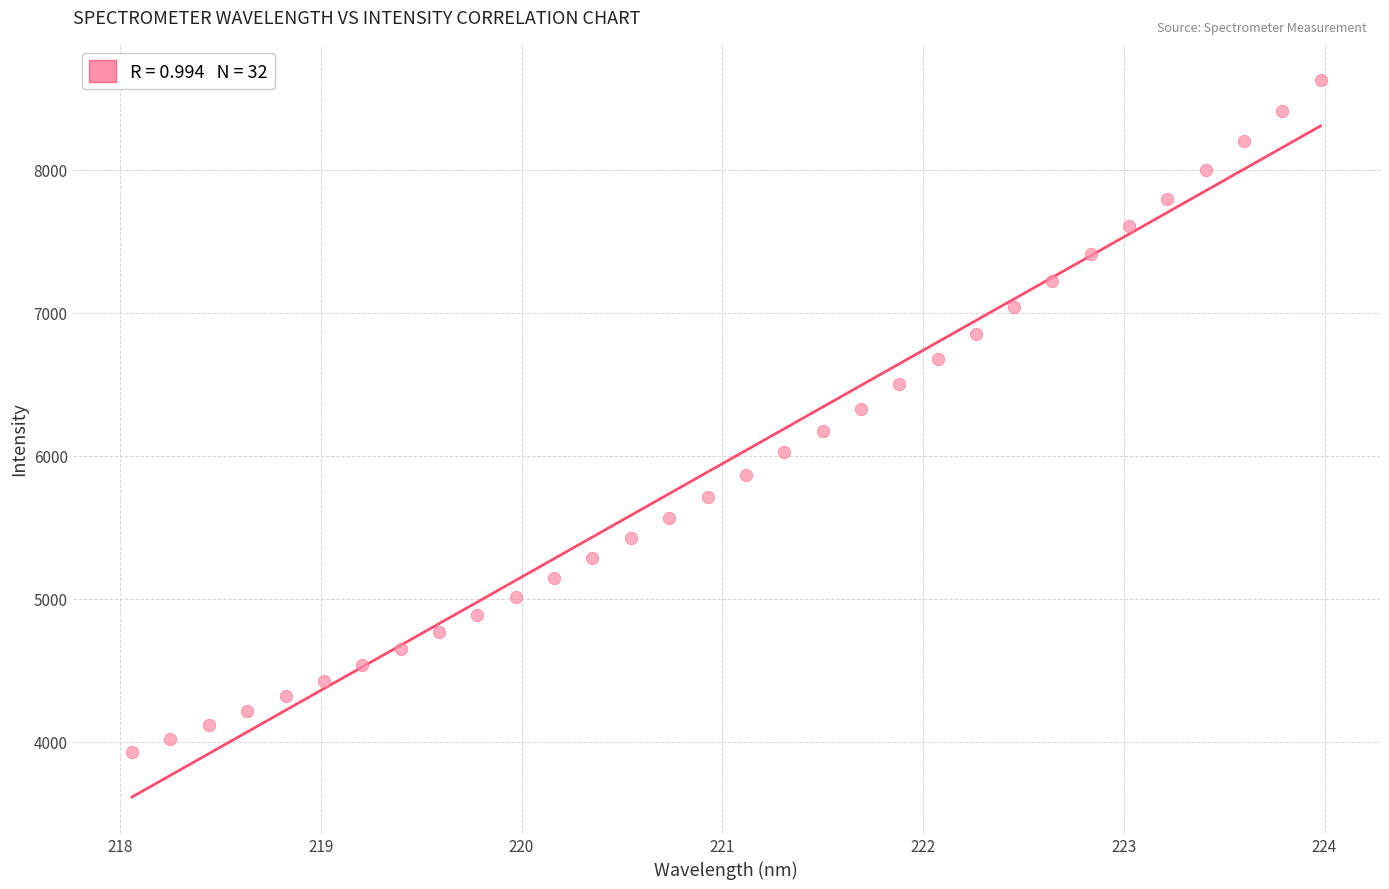

What is the range of Y values (max minus min)?

4702.6